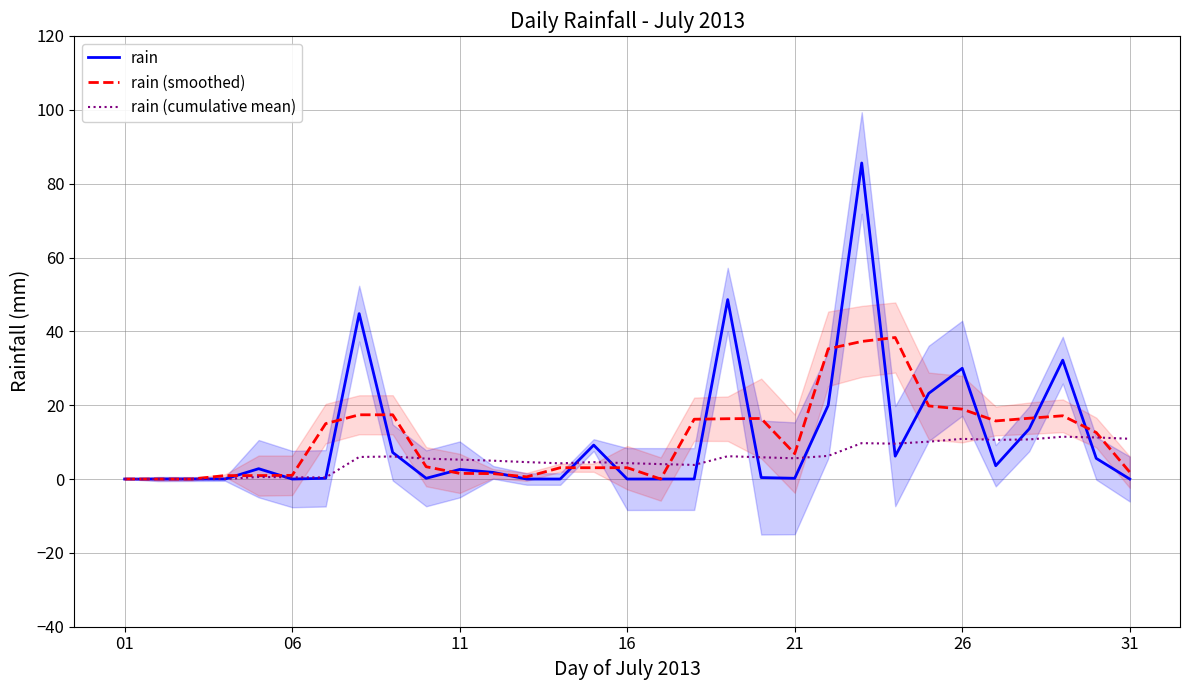

What is the highest value of the rain (cumulative mean) series?

11.5